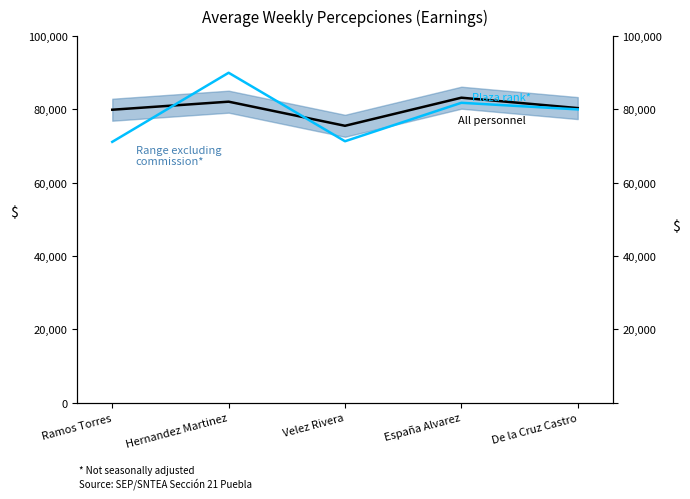

In All personnel, how many points are lower than both neighbors (excluding endpoints)?

1